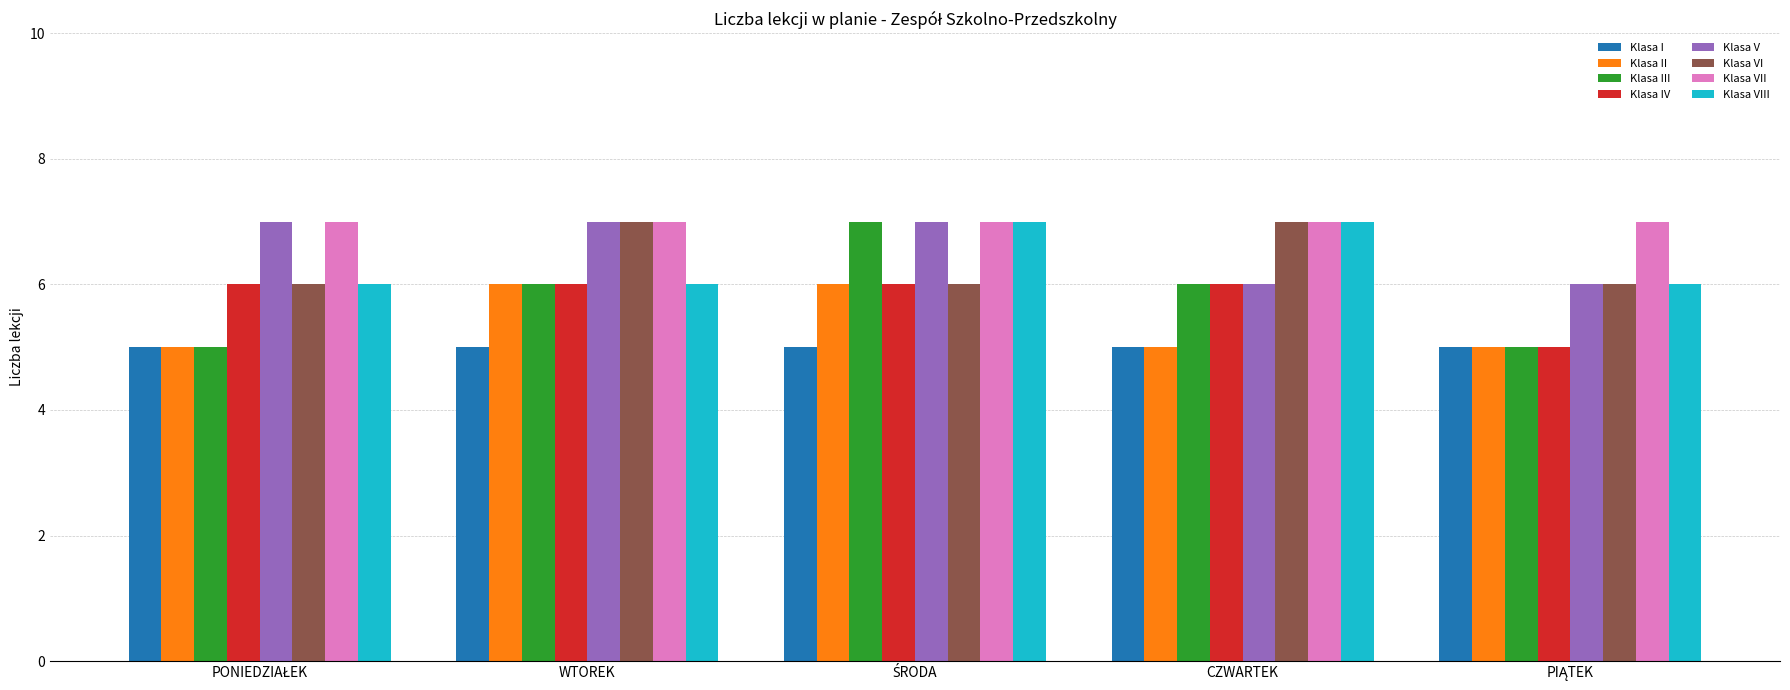

What is the average value of the Klasa I series?

5